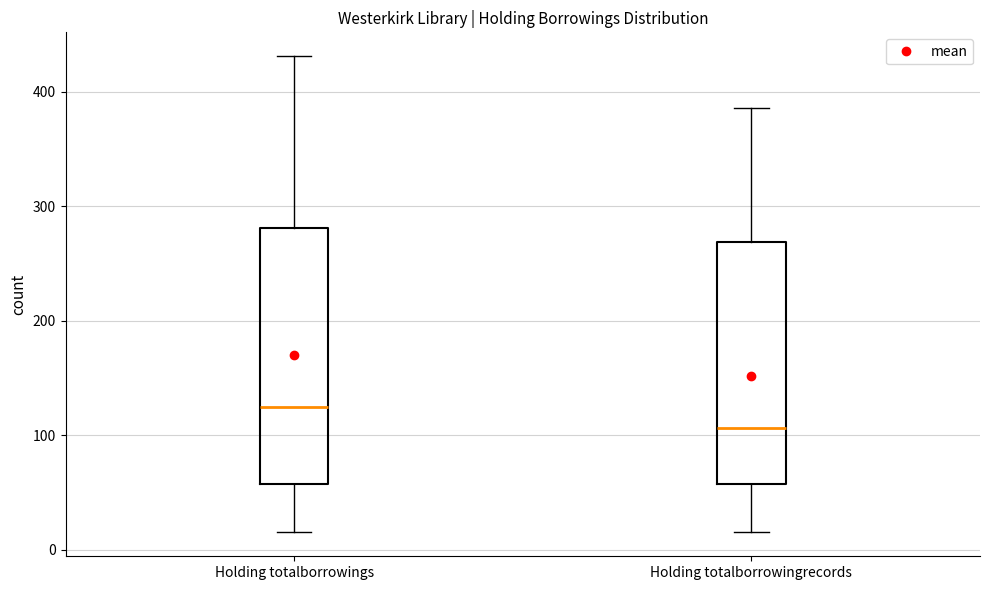

Which box's median line is the lowest?

Holding totalborrowingrecords